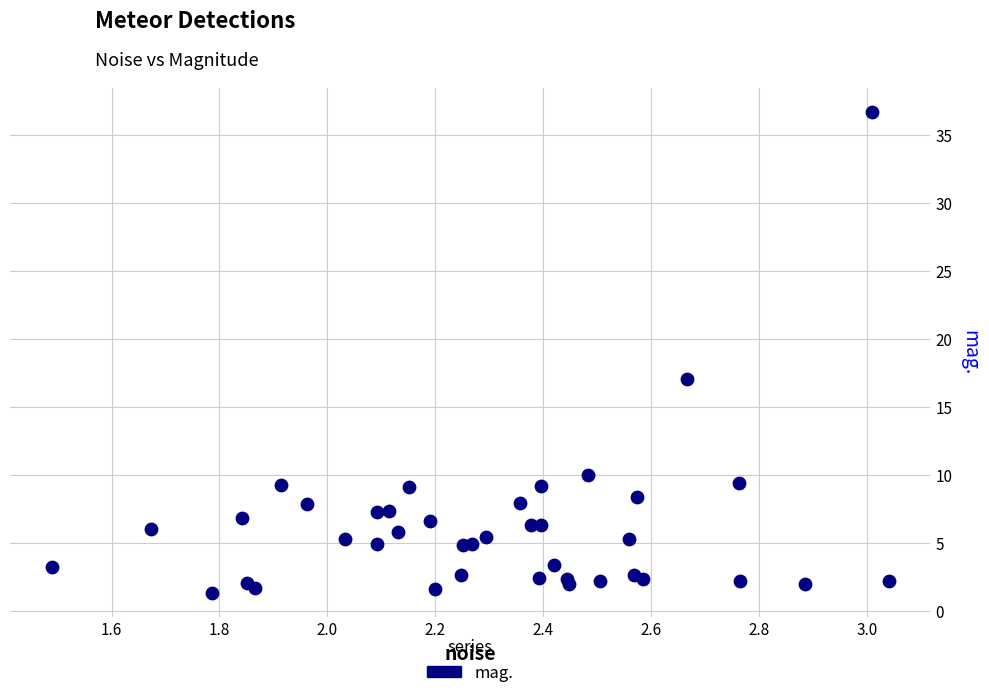

What Y value in the scatter plot is closest to 19?

17.1